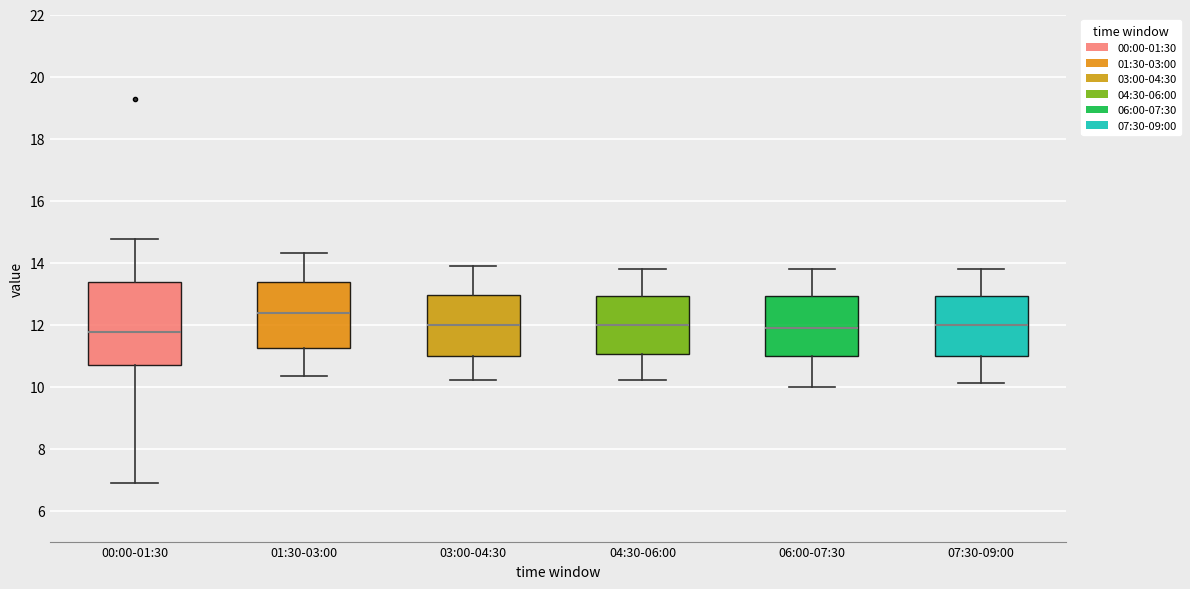

Reading left to right, transcribe this box plot: for each box, give where its median line is, the range the box spans, and where its two whiskers end, as read against the y-axis. The values are not printed on the chart, so give them approximately, as read against the axis.

00:00-01:30: median 11.8, box 10.8 to 13.4, whiskers 6.8 to 14.8
01:30-03:00: median 12.4, box 11.2 to 13.4, whiskers 10.4 to 14.4
03:00-04:30: median 12.0, box 11.0 to 13.0, whiskers 10.2 to 14.0
04:30-06:00: median 12.0, box 11.0 to 13.0, whiskers 10.2 to 13.8
06:00-07:30: median 12.0, box 11.0 to 13.0, whiskers 10.0 to 13.8
07:30-09:00: median 12.0, box 11.0 to 13.0, whiskers 10.2 to 13.8